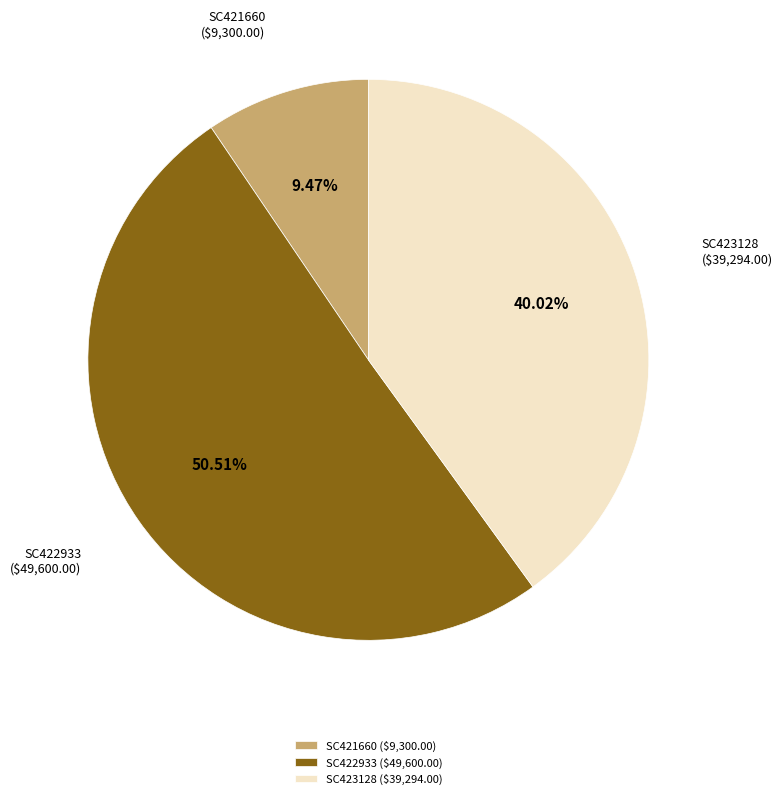

Is SC422933 ($49,600.00) the majority of the pie?

Yes